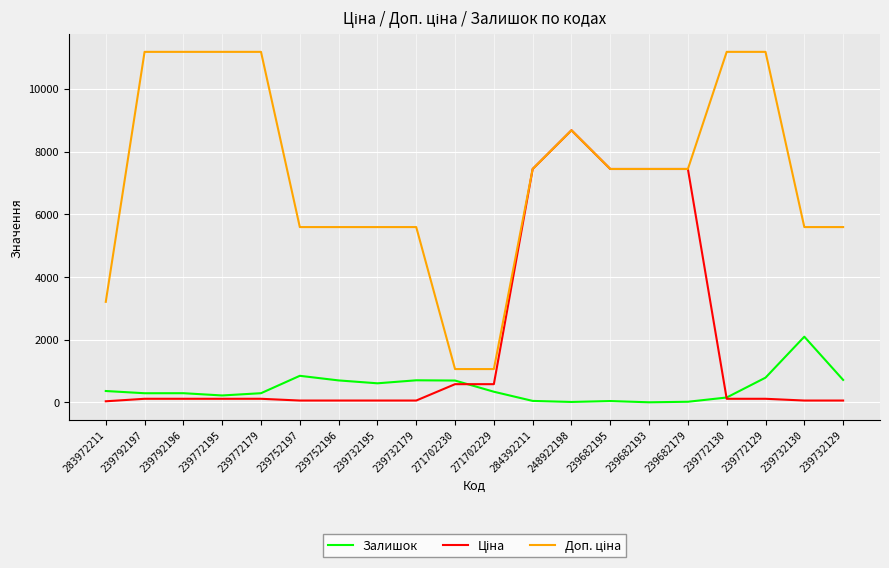

In Залишок, how many points are lower than both neighbors (excluding endpoints)?

5